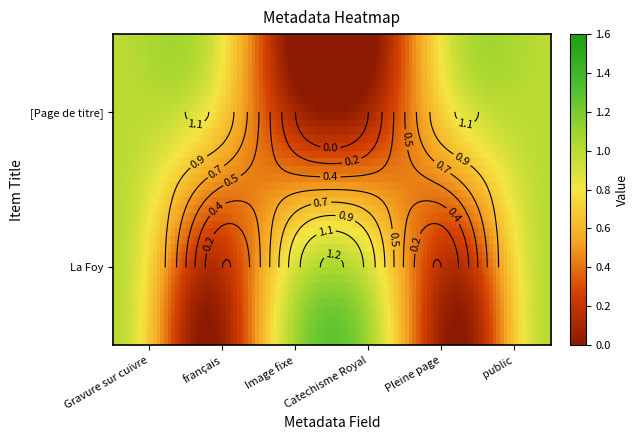

Rank the series by their maximum value, from lowest to highest.

La Foy, [Page de titre avec la marque d'imprime...]